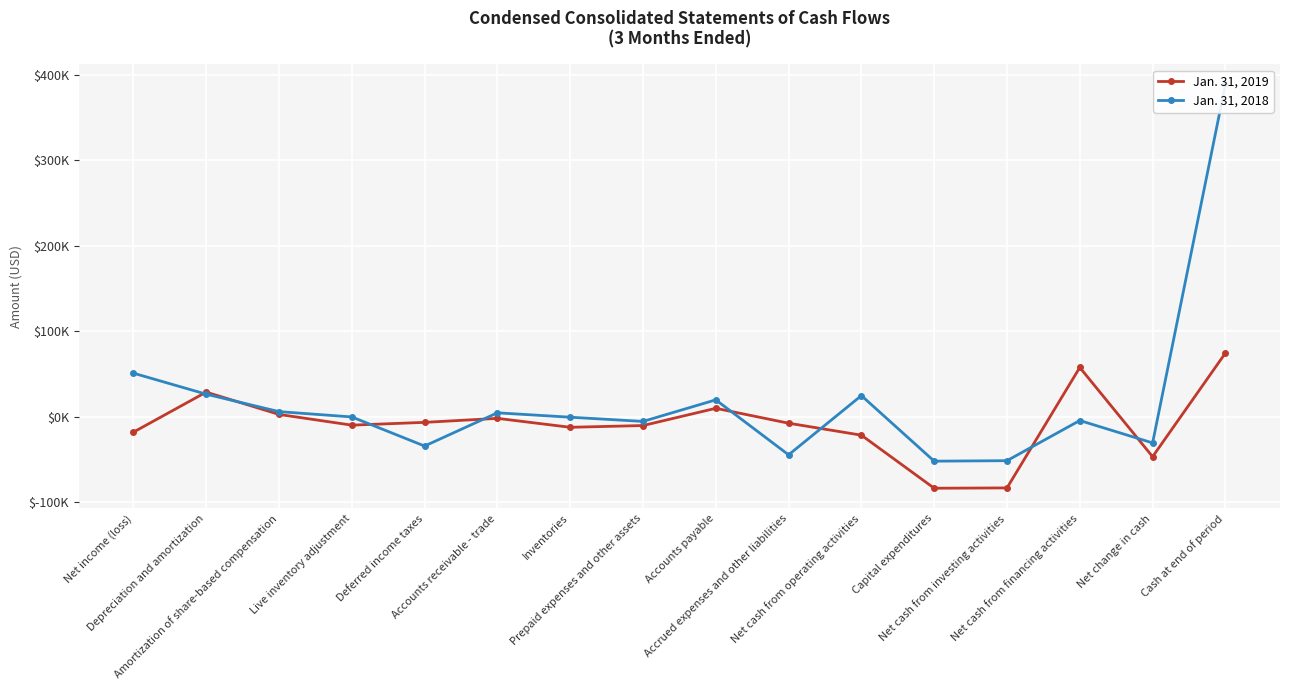

At which label does Jan. 31, 2018 first exceed 0?

Net income (loss)